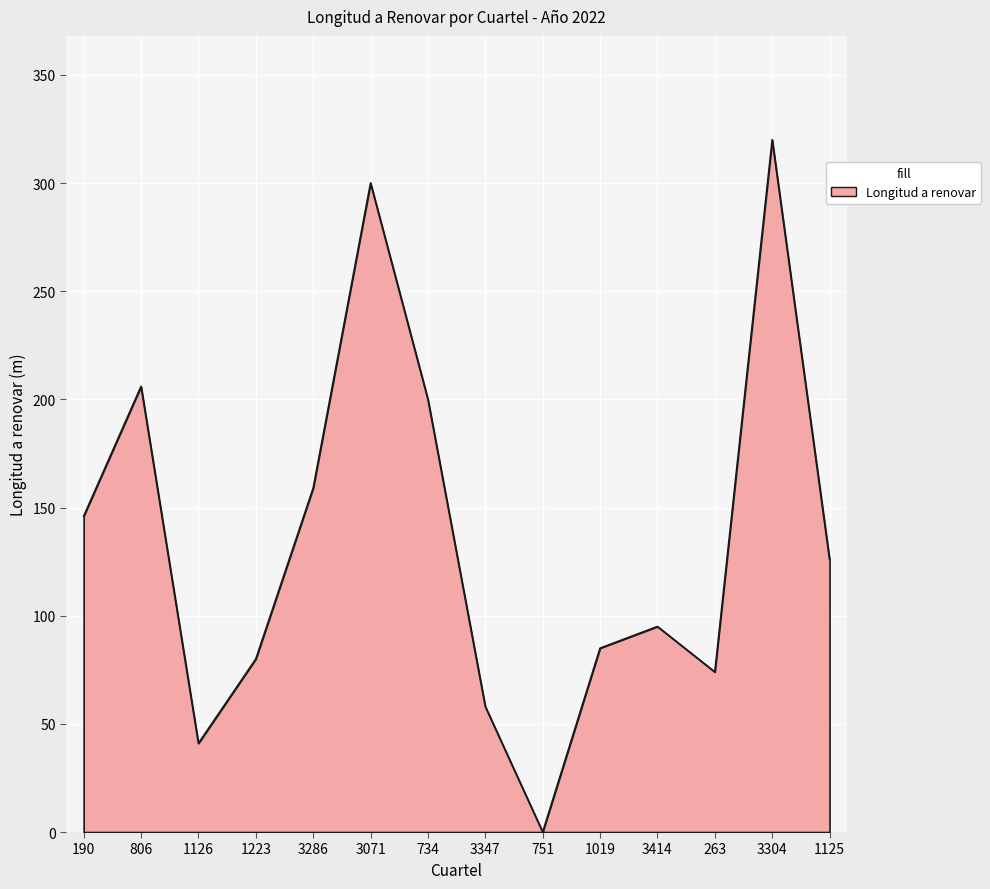

Is it true that the value at 734 is 101?

False